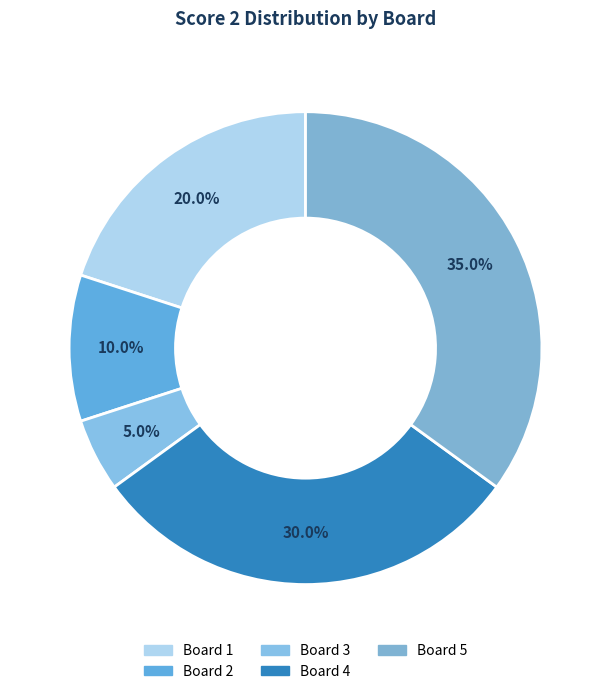

What percentage is the Board 2 slice, to the nearest percent?

10%